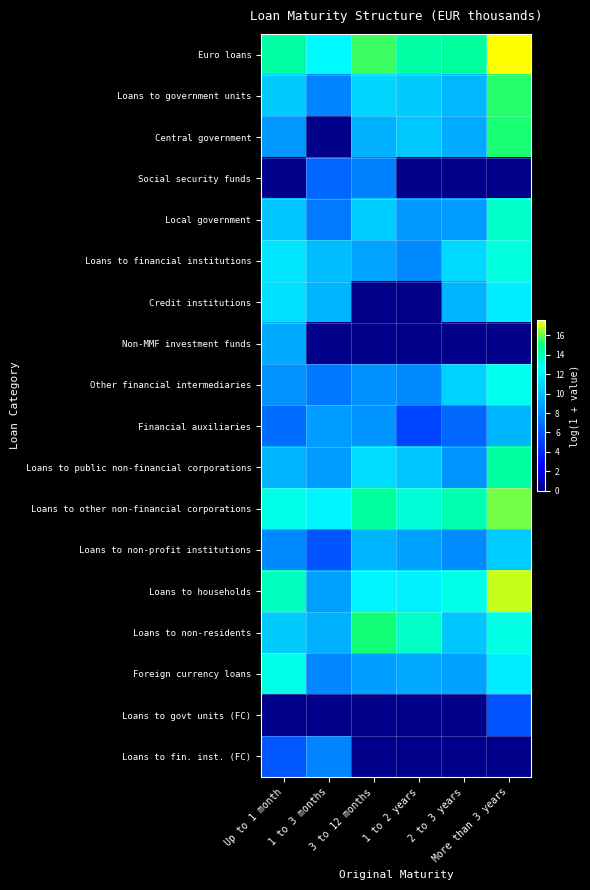

Which has a higher value, Up to 1 month or 1 to 2 years?

1 to 2 years